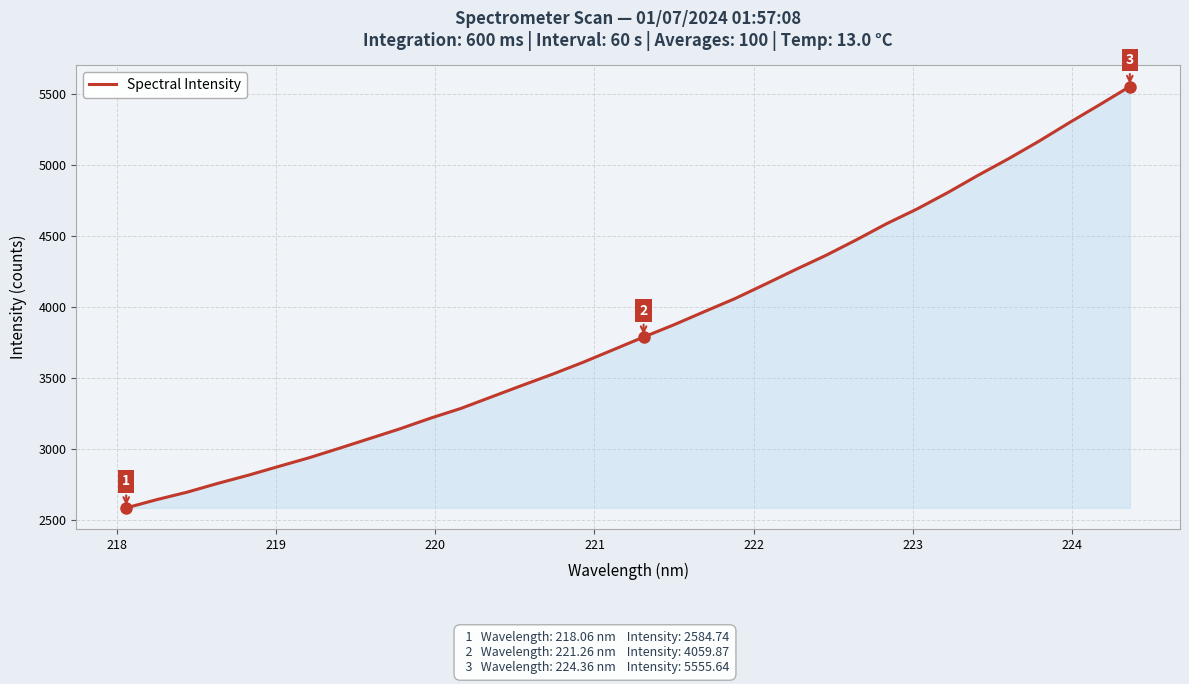

What is the smallest value displayed?

2584.7